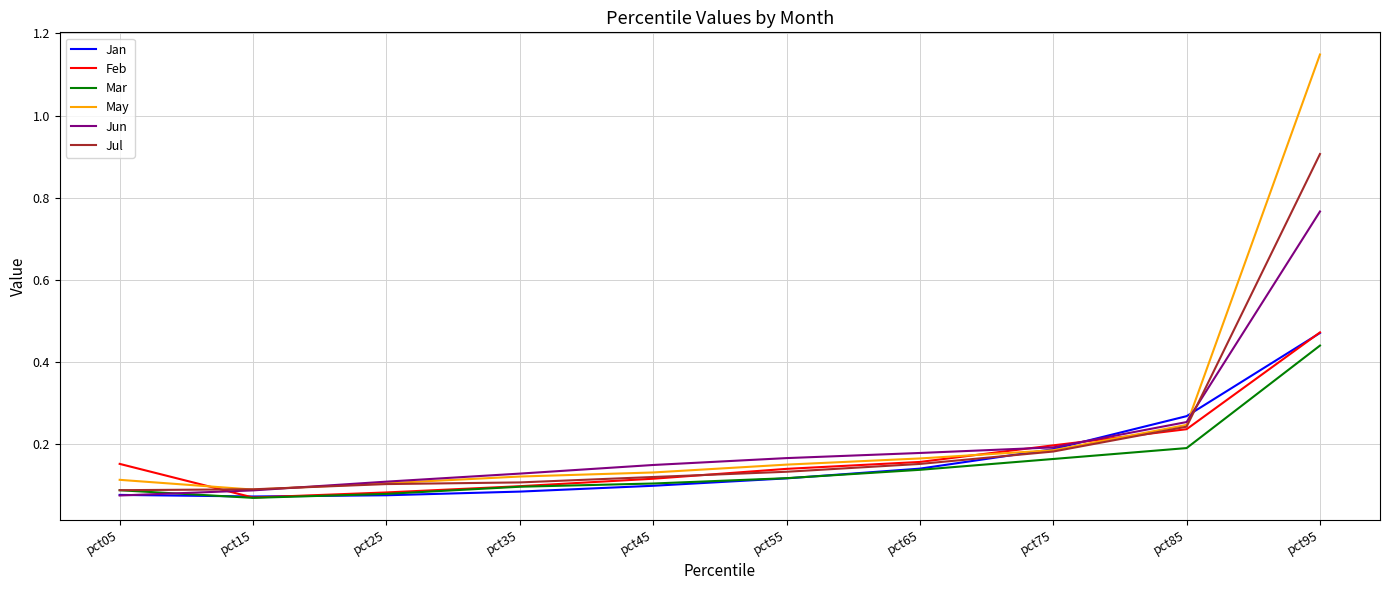

After their last crossing, which series has the higher values: Jan or Jun?

Jun